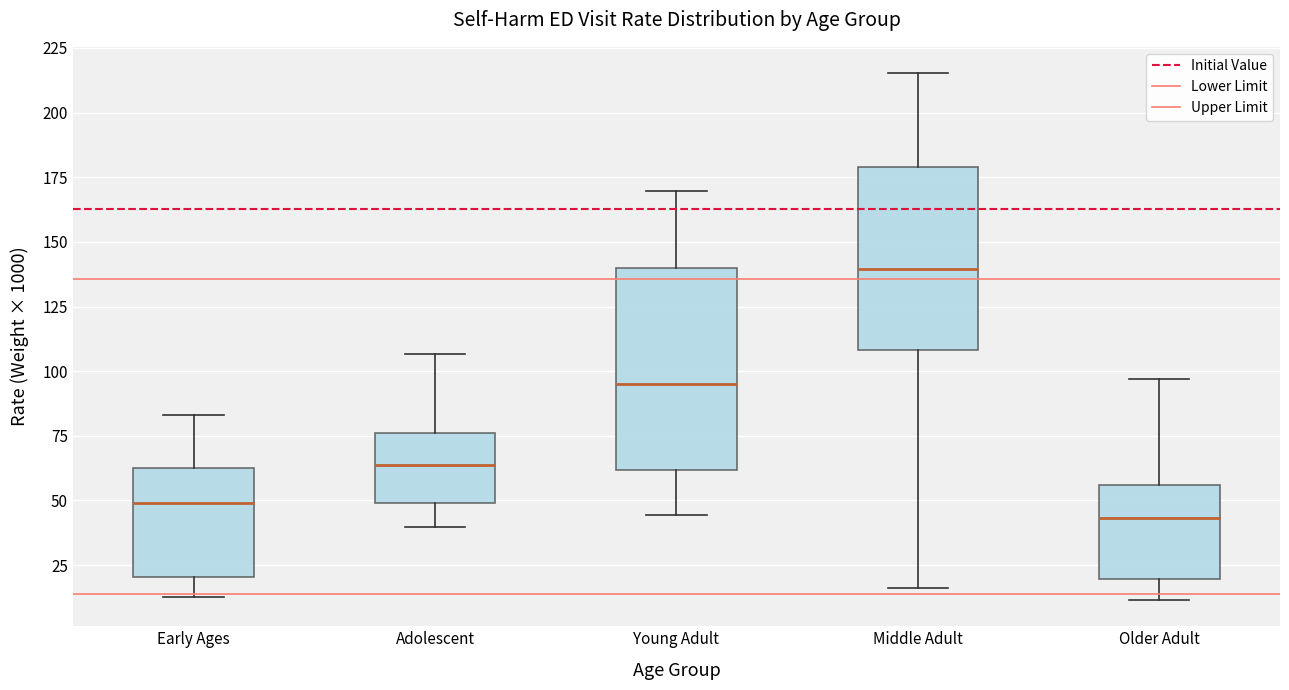

Reading left to right, read every box against the y-axis: the position of its median line, the range the box covers, and the ends of its whiskers. The values are not printed on the chart, so give them approximately, as read against the axis.

Early Ages: median 50, box 20 to 65, whiskers 15 to 85
Adolescent: median 65, box 50 to 75, whiskers 40 to 105
Young Adult: median 95, box 60 to 140, whiskers 45 to 170
Middle Adult: median 140, box 110 to 180, whiskers 15 to 215
Older Adult: median 45, box 20 to 55, whiskers 10 to 95